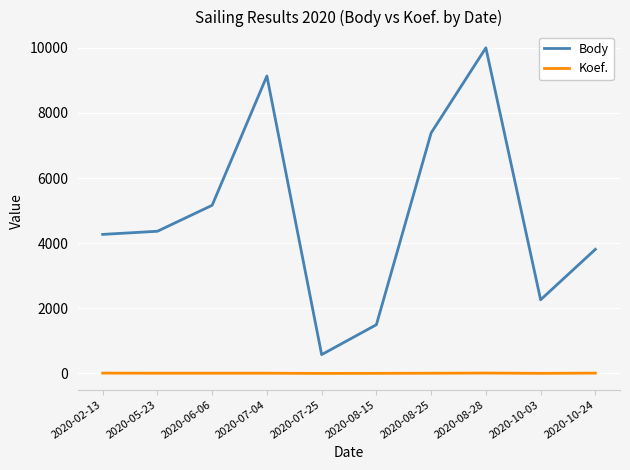

At 2020-07-25, list the series in order from largest to smallest.

Body, Koef.